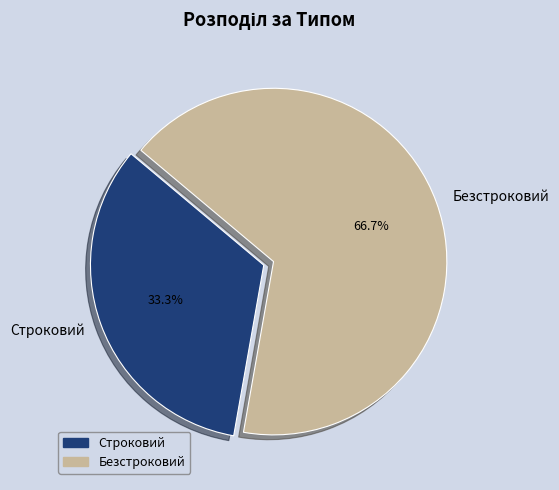

Approximately how many times larger is the value at Строковий compared to Безстроковий?

0.5